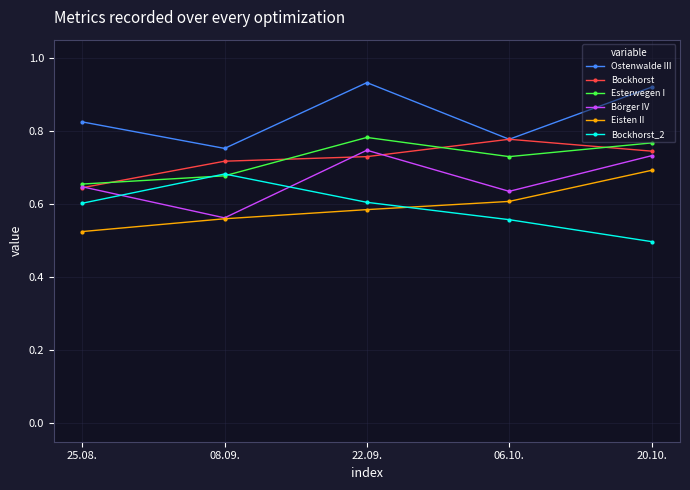

What is the difference between the highest and lowest values at 25.08.?

0.3